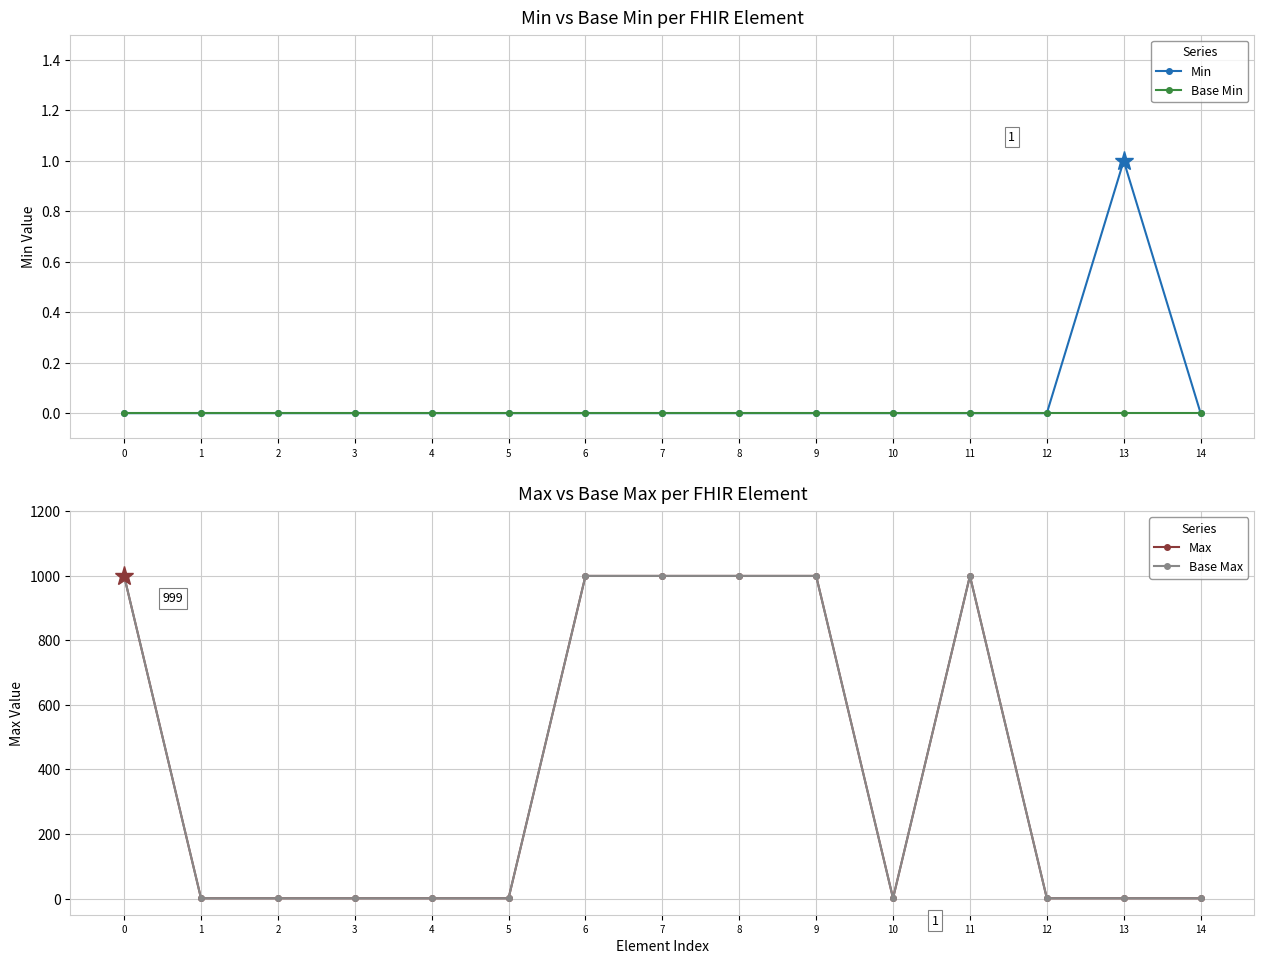

How many values in the Max series exceed 1?

6